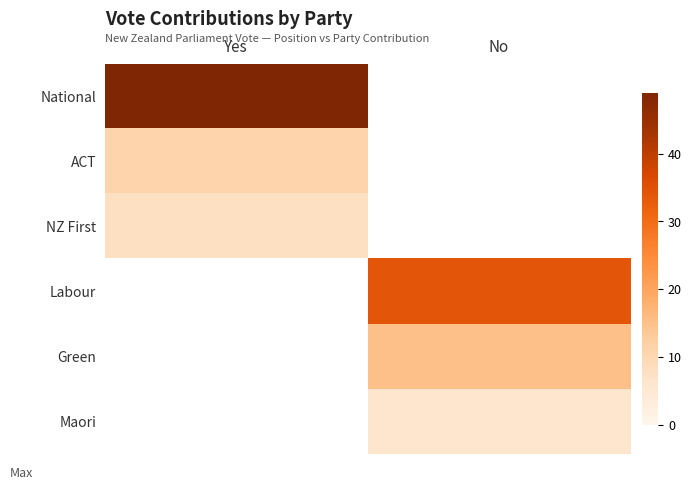

What is the highest value of the National series?

49.0